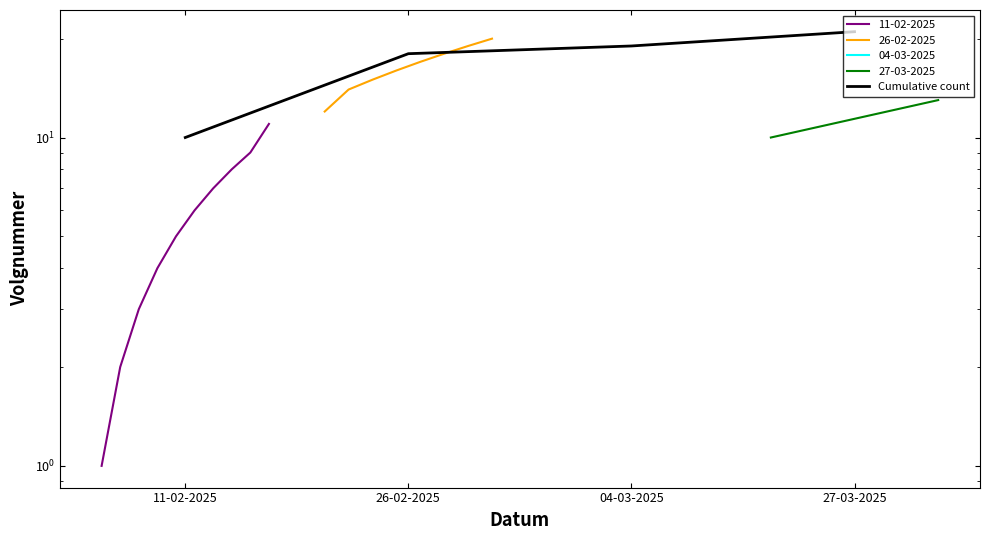

Rank the categories by value from lowest to highest.

11-02-2025, 26-02-2025, 04-03-2025, 27-03-2025